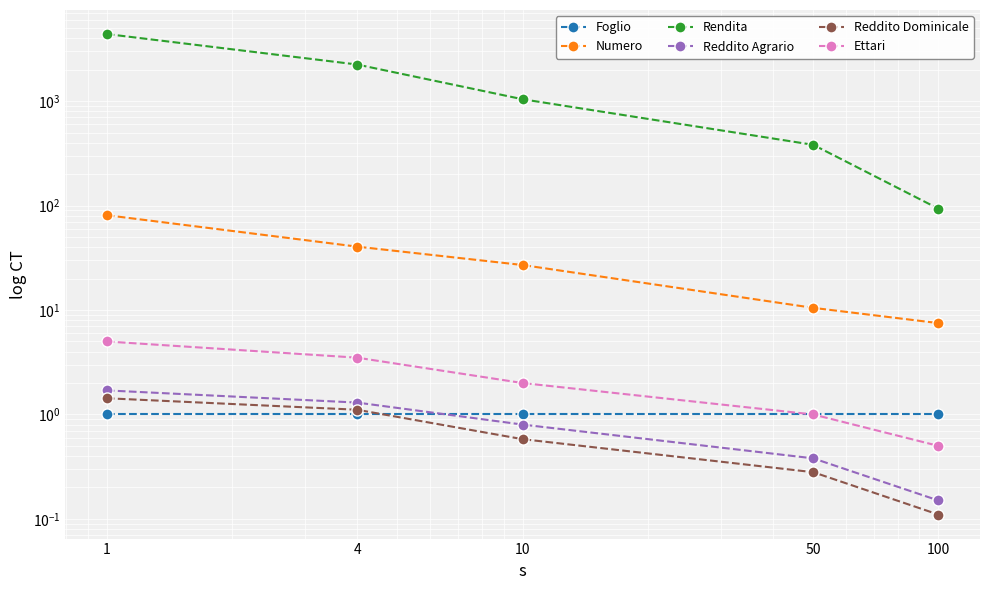

What are all the series names shown in the legend?

Foglio, Numero, Rendita, Reddito Agrario, Reddito Dominicale, Ettari